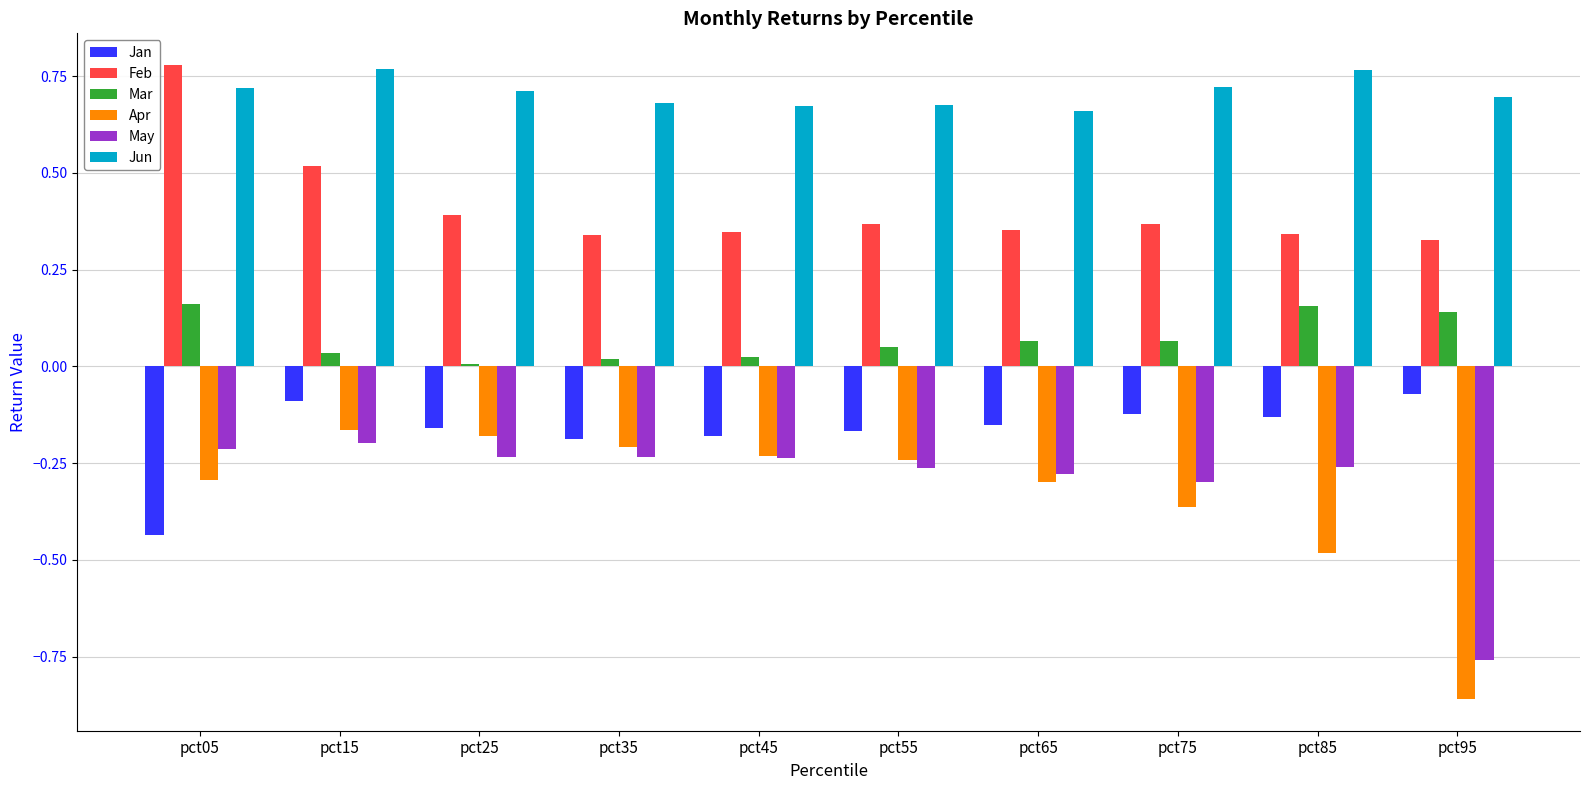

True or false: Jun has a value of 0.7 at pct25.

True